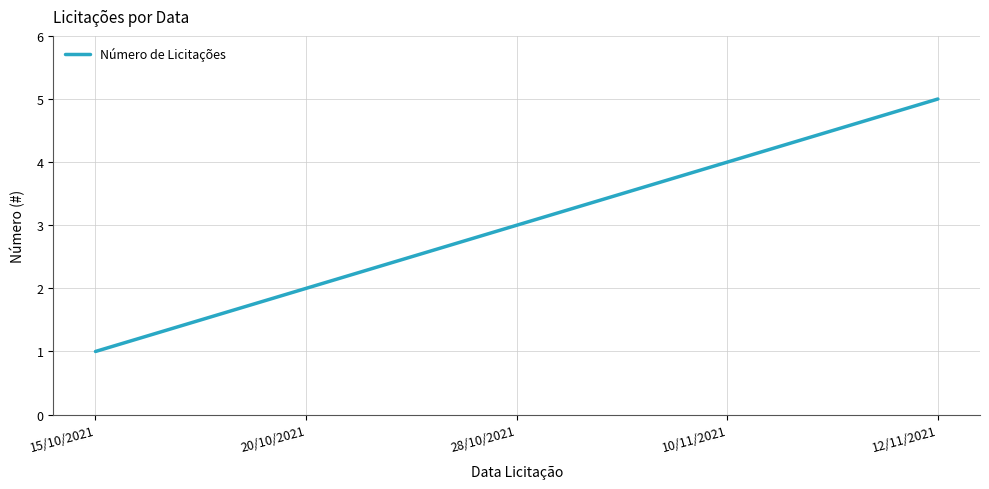

What is the maximum value shown in the chart?

5